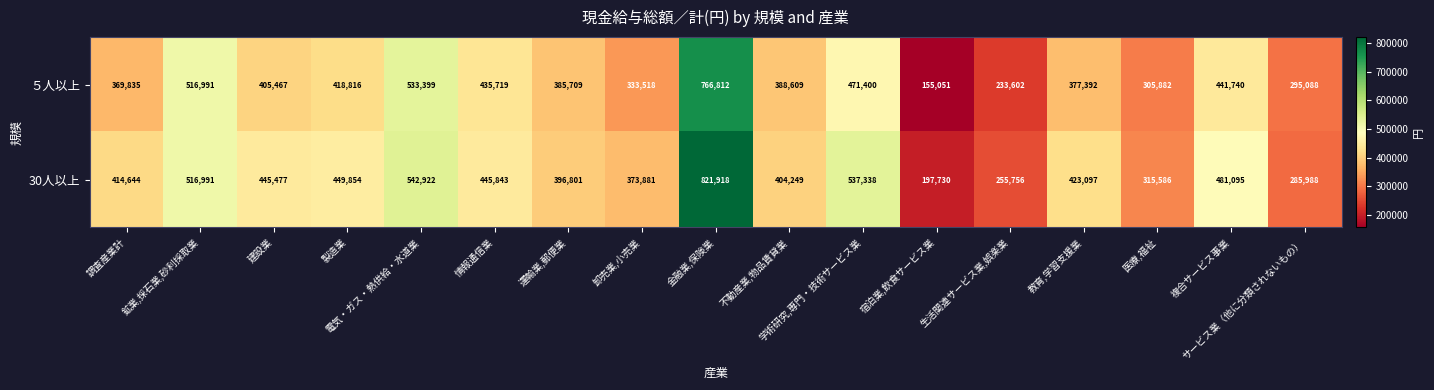

Rank the series by their average value, from highest to lowest.

30人以上, ５人以上